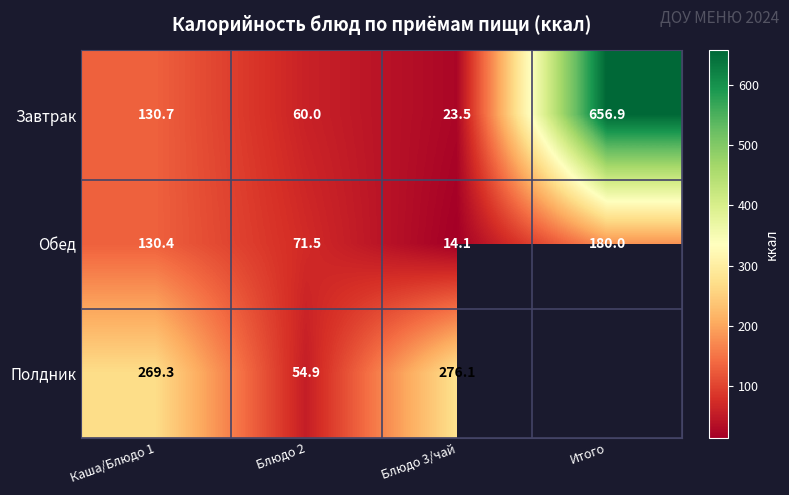

What is the average value of the Завтрак series?

217.8